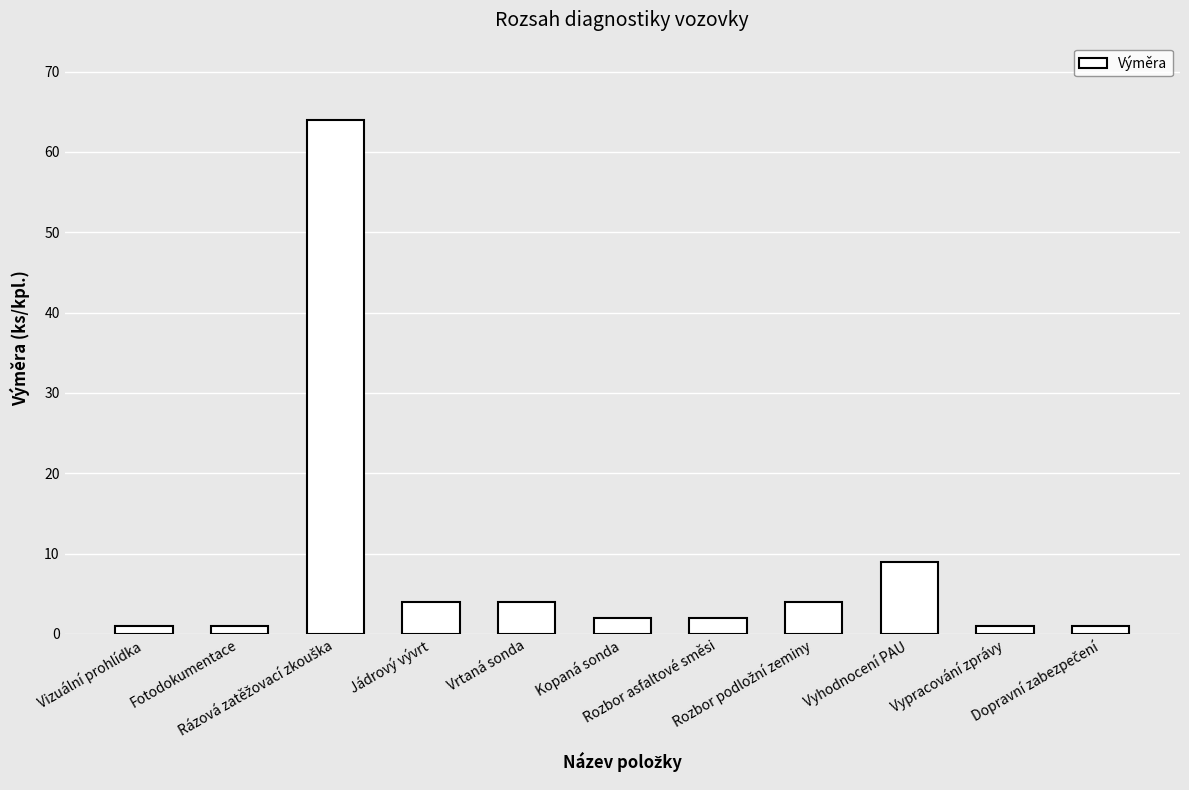

What is the greatest value displayed?

64